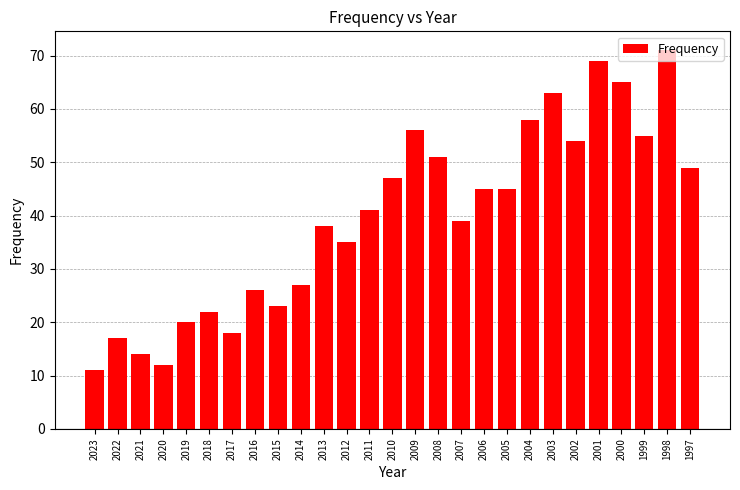

What is the greatest value displayed?

71